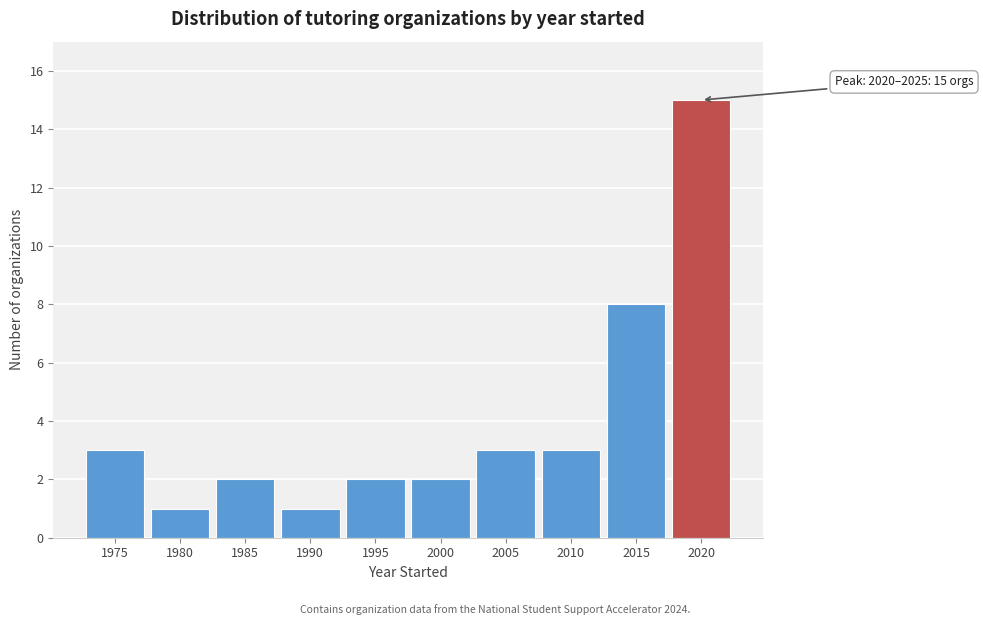

Reading left to right, transcribe all the data shown in this chart.

1975=3	1980=1	1985=2	1990=1	1995=2	2000=2	2005=3	2010=3	2015=8	2020=15